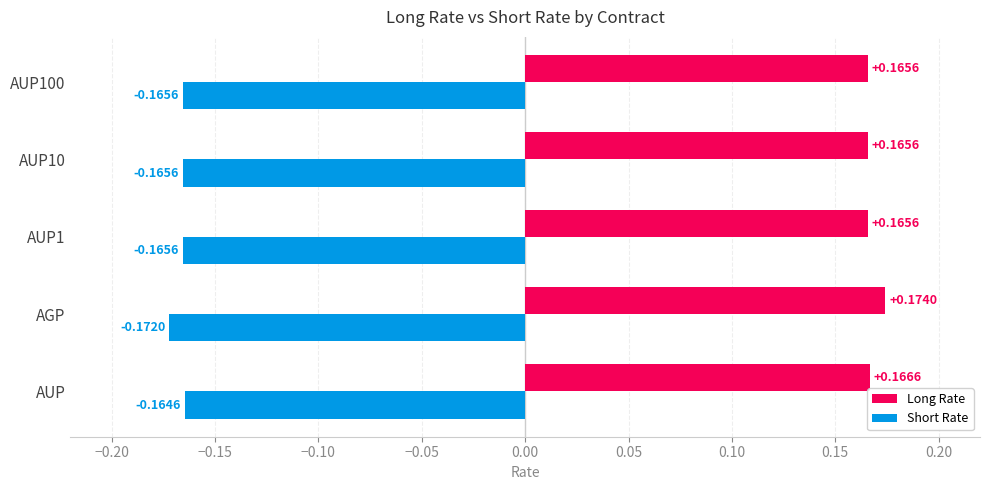

Rank the series by their maximum value, from lowest to highest.

Short Rate, Long Rate